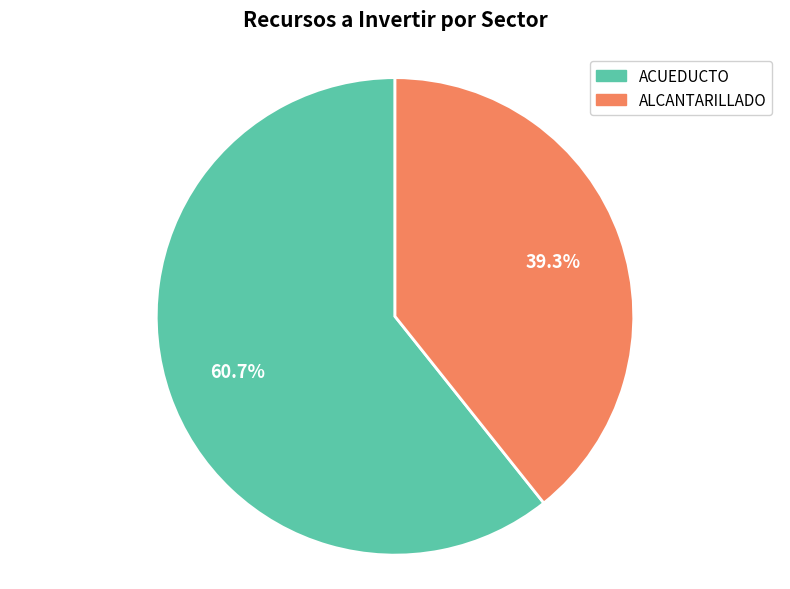

Is the sum of ACUEDUCTO and ALCANTARILLADO greater than half?

Yes